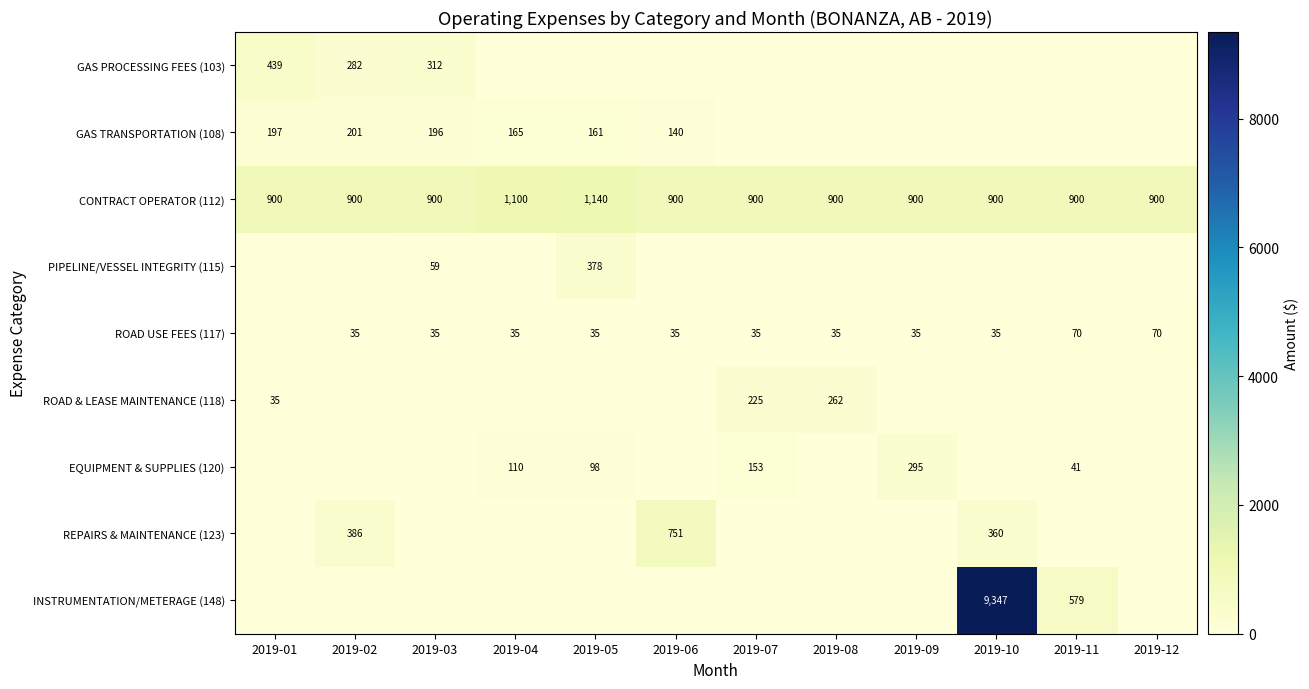

Which has a higher value, 2019-07 or 2019-08?

2019-07